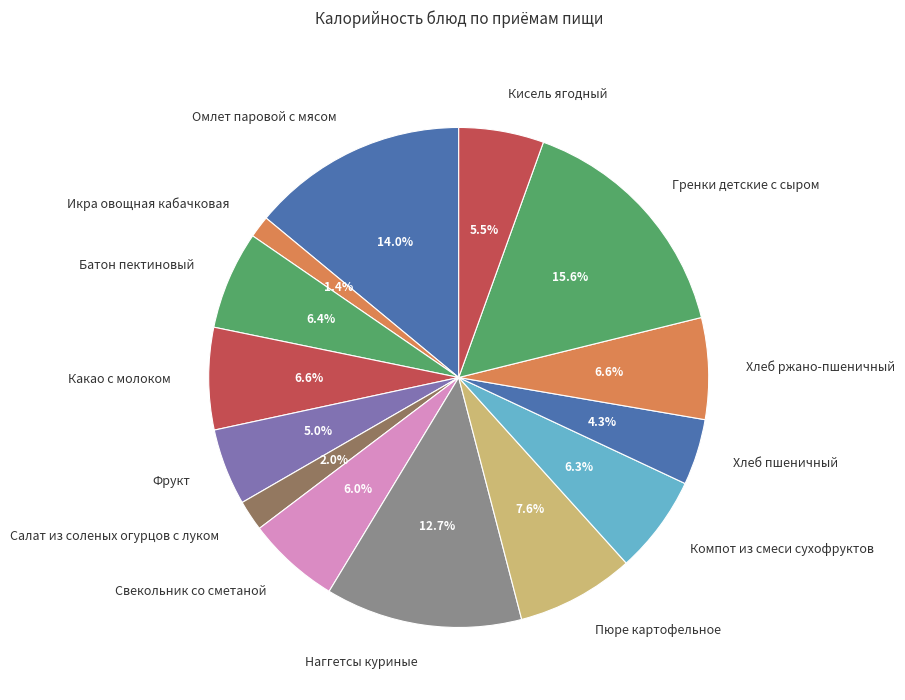

Do Икра овощная кабачковая and Свекольник со сметаной together represent more than half of the pie?

No